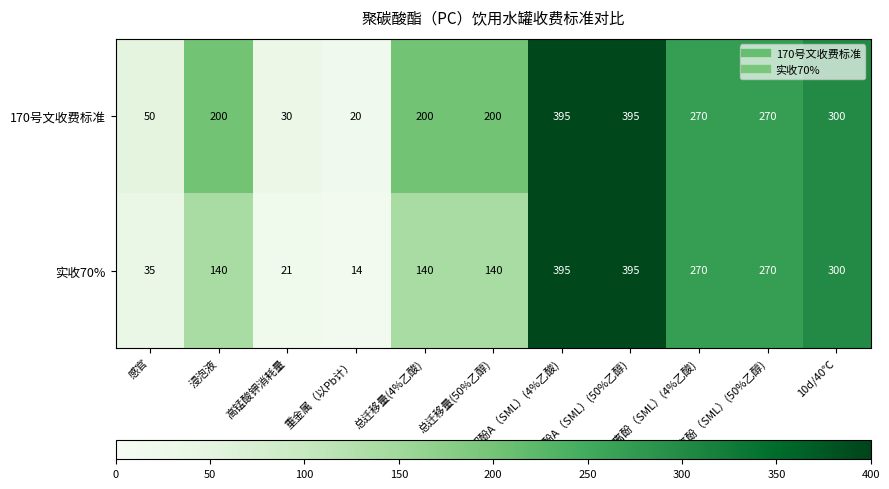

Between 总迁移量(4%乙酸) and 双酚A（SML）(50%乙醇), which series saw the biggest shift?

实收70%